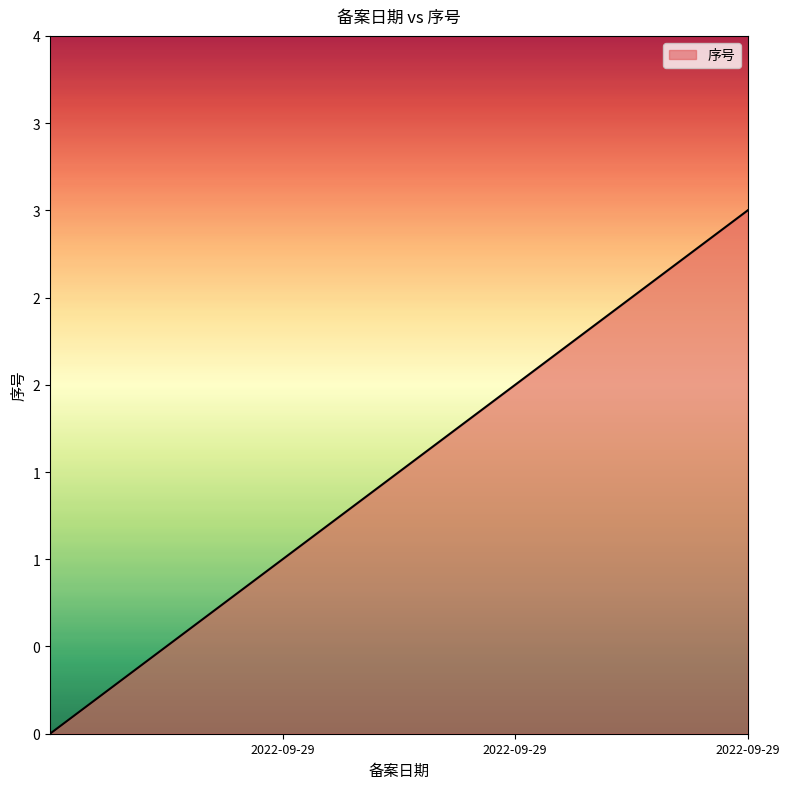

Is this an area chart (filled region under the line)?

Yes